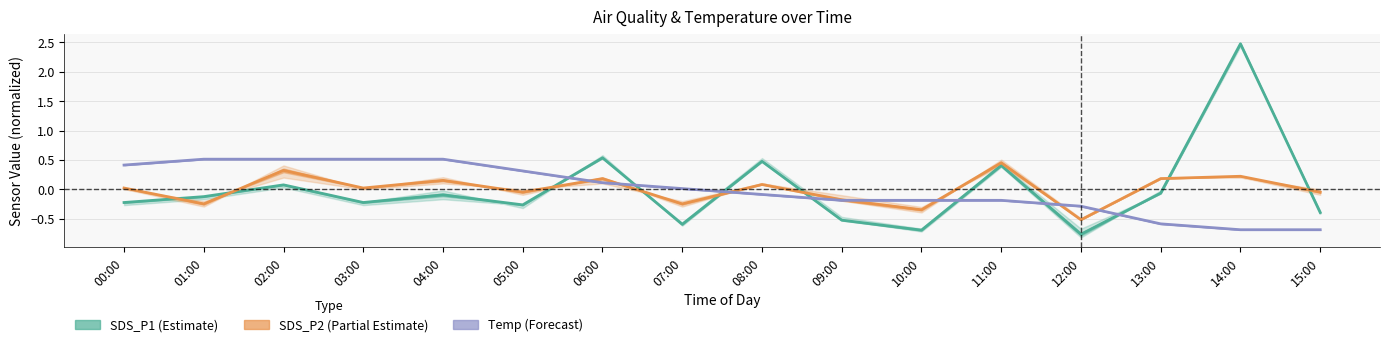

Between 08:00 and 15:00, which series saw the biggest shift?

SDS_P1 (Estimate)